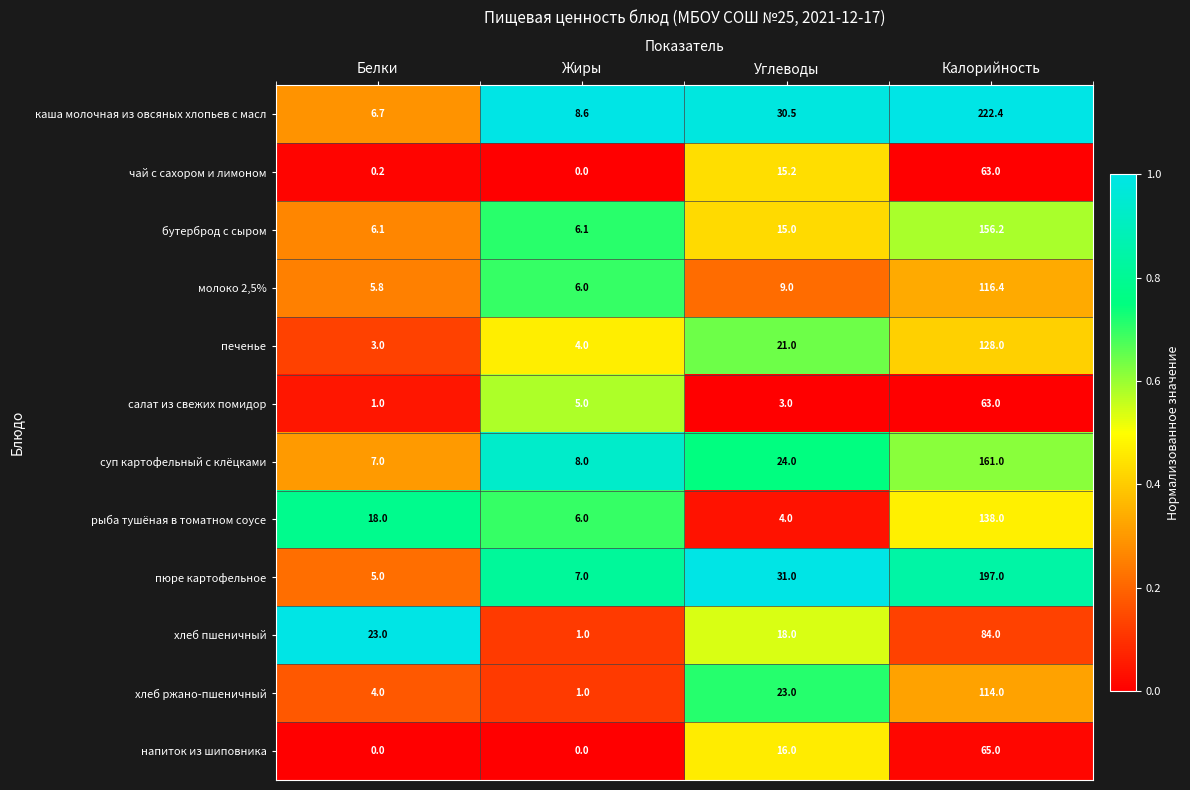

Which series has the widest spread of values?

каша молочная из овсяных хлопьев с масл